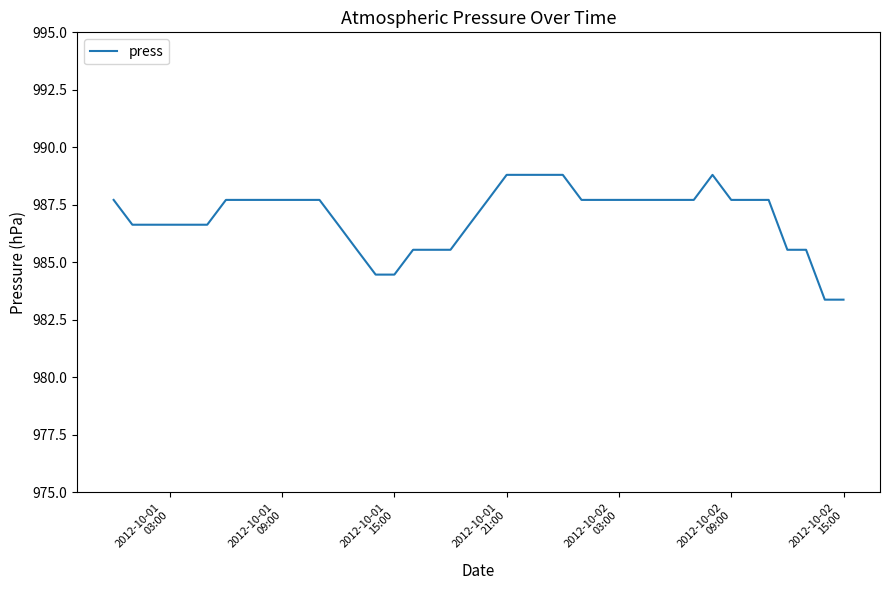

What is the greatest value displayed?

988.8